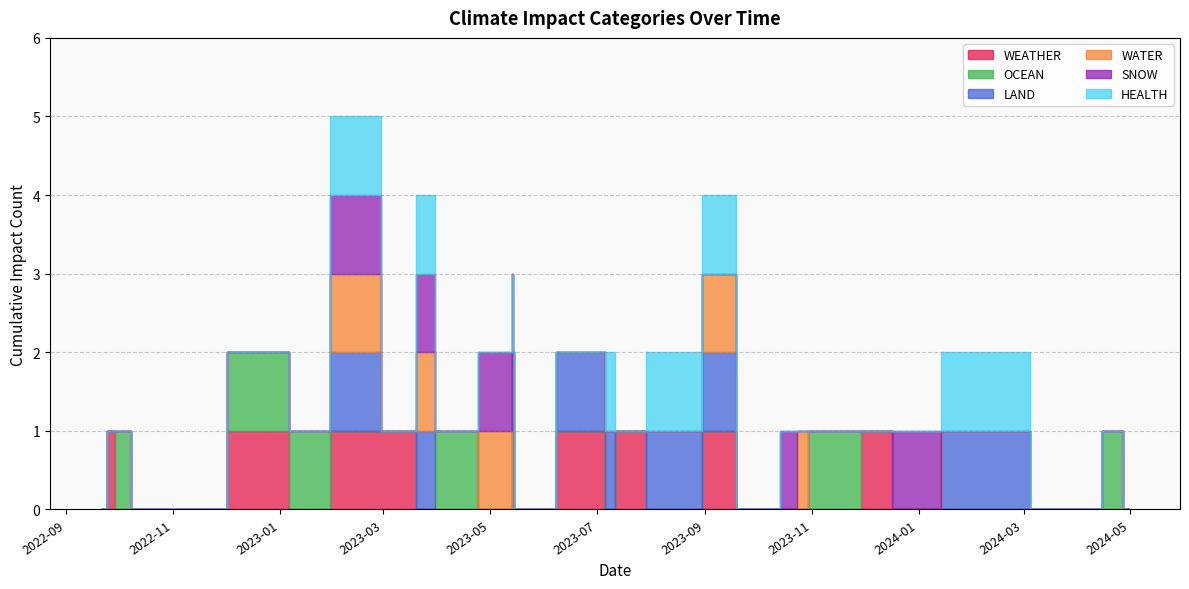

Which series has the largest total across all categories?

WEATHER